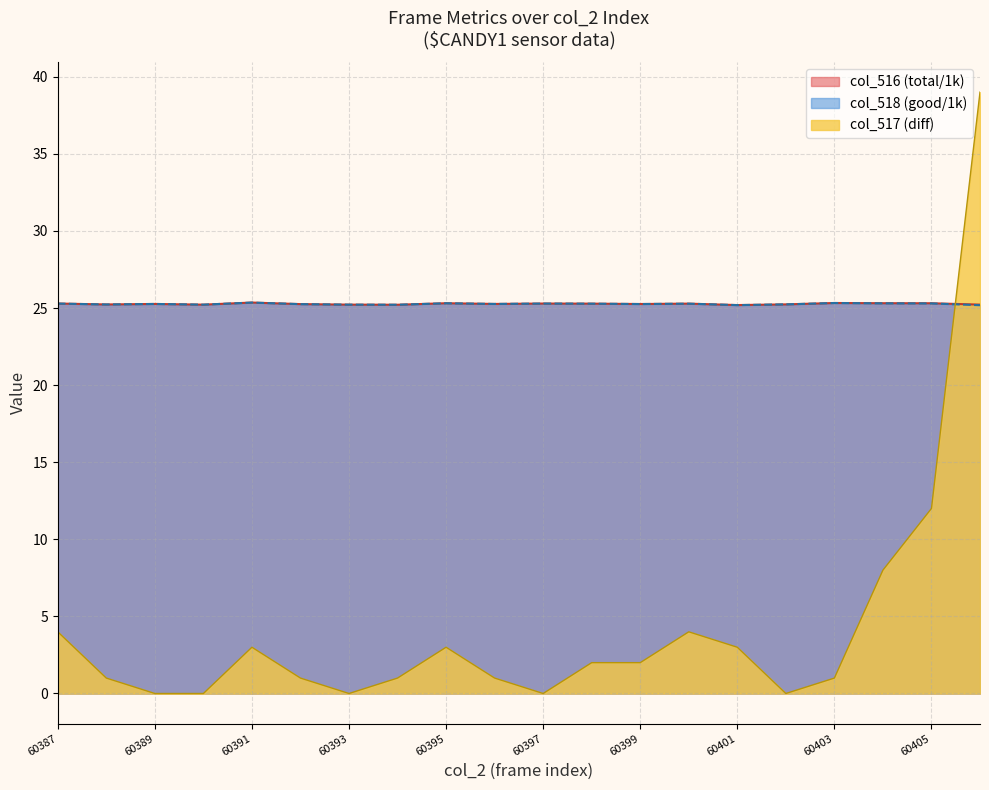

What is the maximum value for col_517 (diff)?

39.0